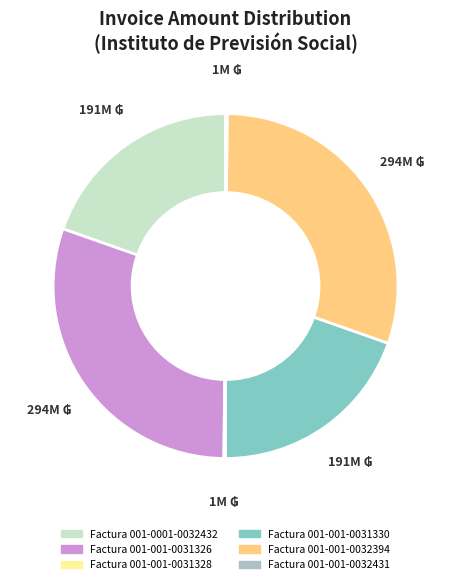

Is there a majority slice in this chart?

No